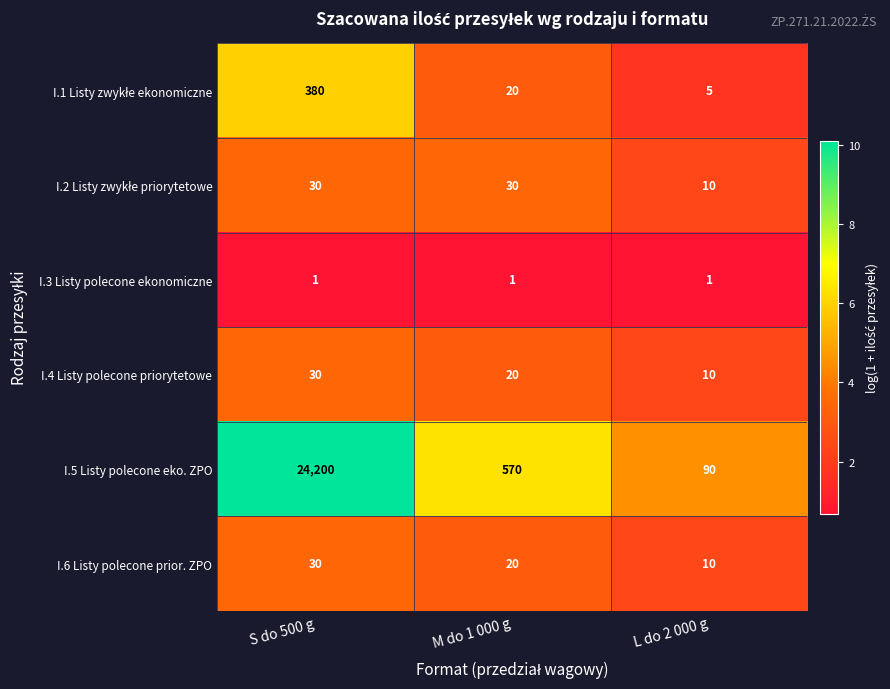

What is the maximum value shown in the chart?

24200